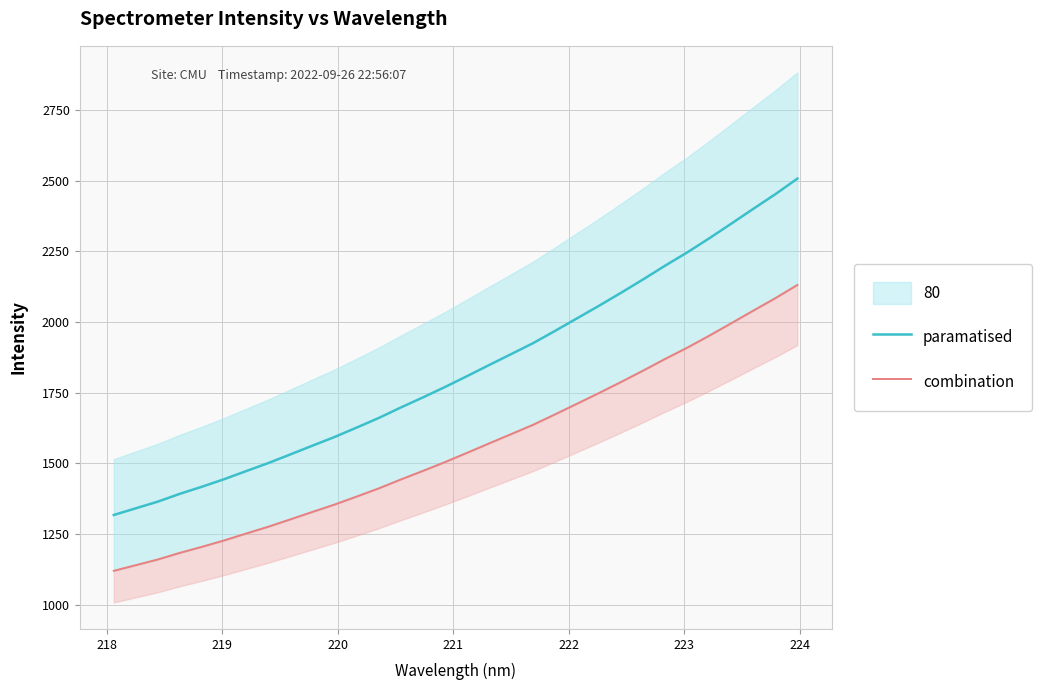

True or false: combination and paramatised cross at least once.

False